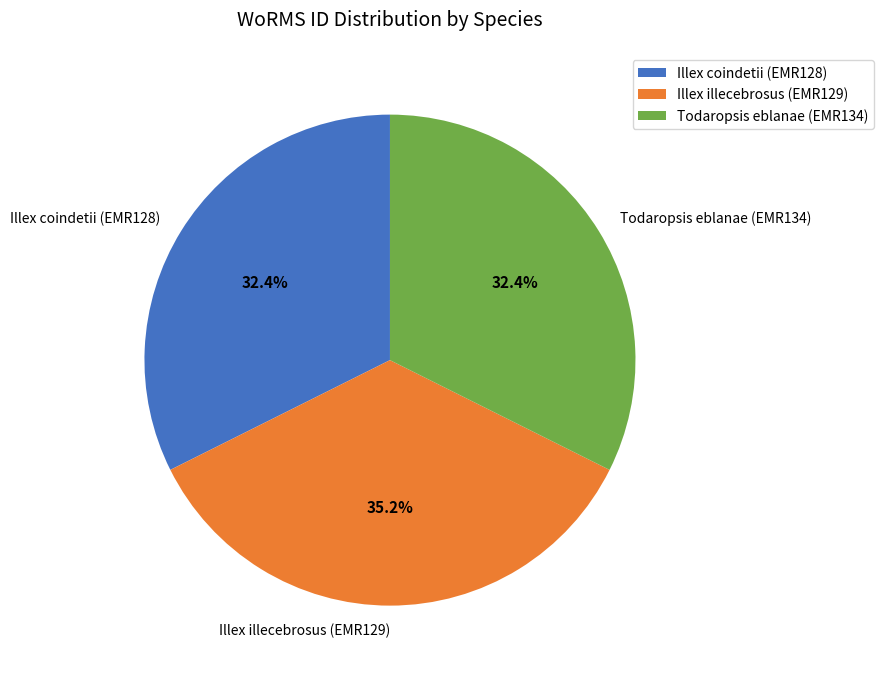

What percentage is the Illex illecebrosus (EMR129) slice, to the nearest percent?

35%